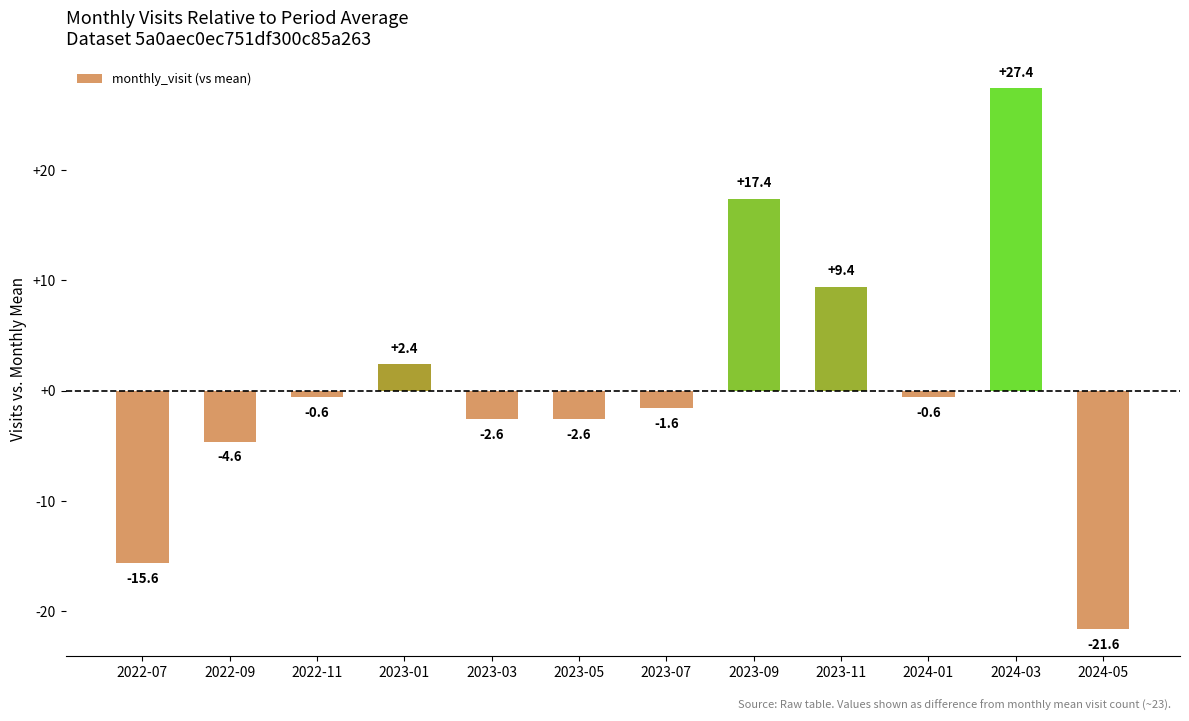

Reading left to right, extract all data points from this chart.

2022-07=-15.6	2022-09=-4.6	2022-11=-0.6	2023-01=2.4	2023-03=-2.6	2023-05=-2.6	2023-07=-1.6	2023-09=17.4	2023-11=9.4	2024-01=-0.6	2024-03=27.4	2024-05=-21.6